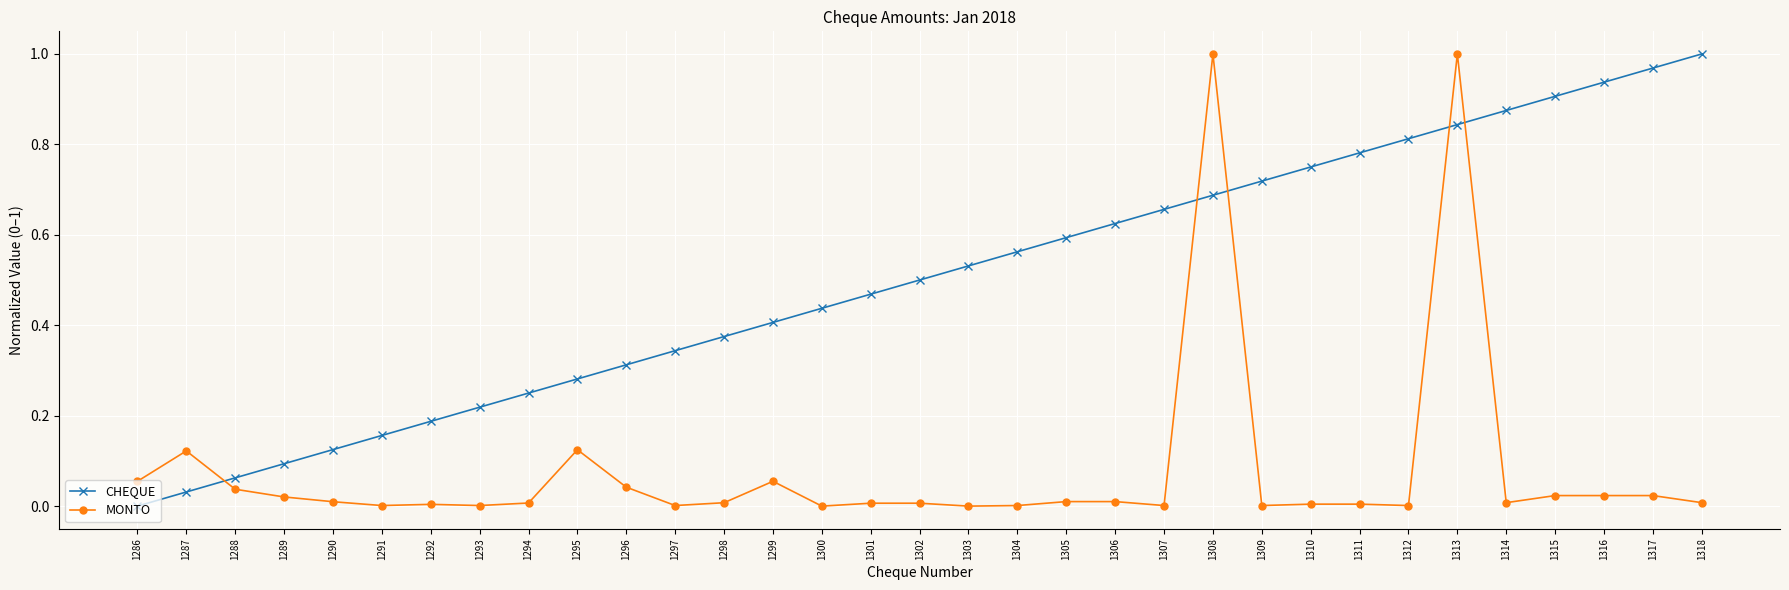

Is it true that MONTO equals 0.0 at 1300?

True